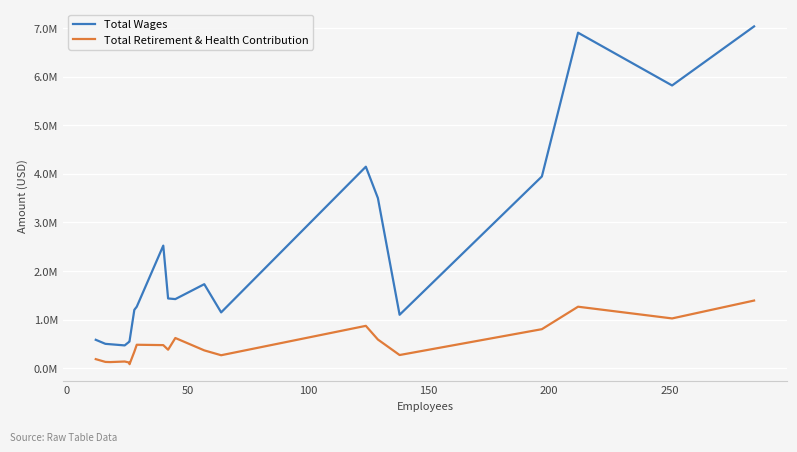

What is the smallest value displayed?

81739